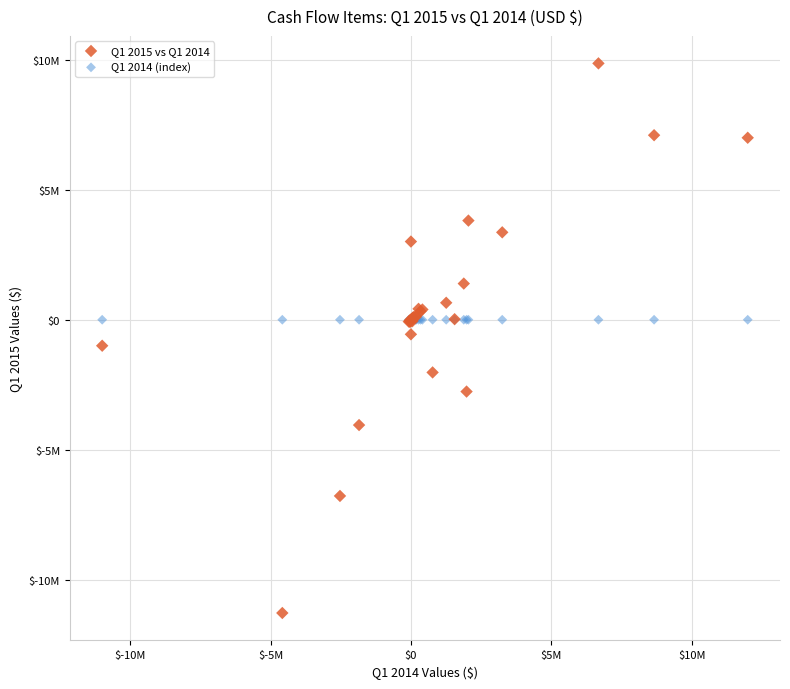

Which series contains the lowest Y value?

Q1 2015 vs Q1 2014